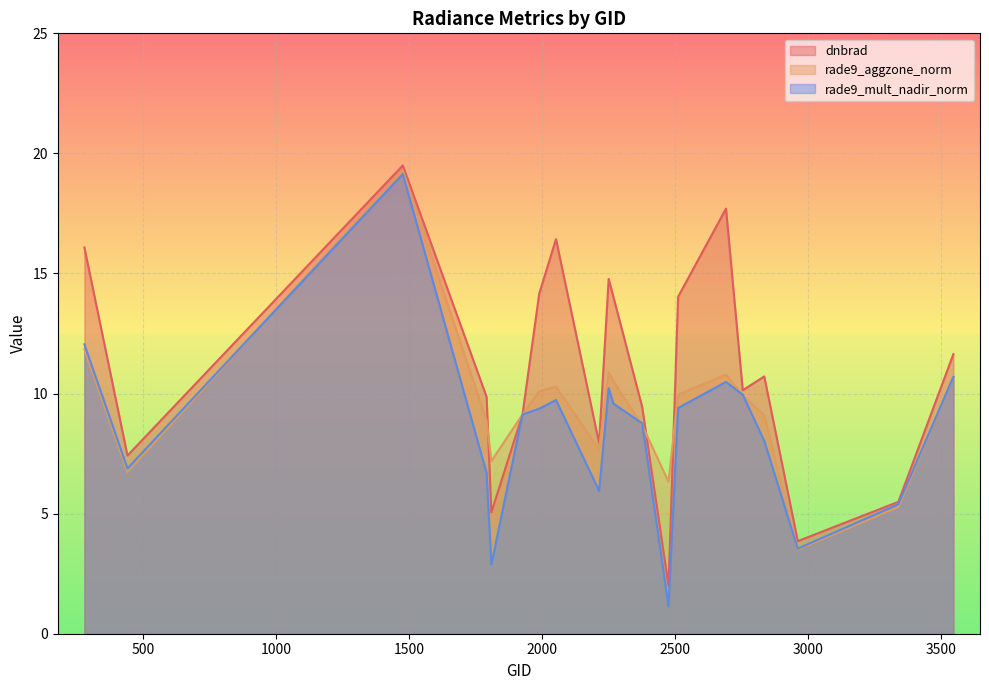

What is the minimum value for dnbrad?

2.0